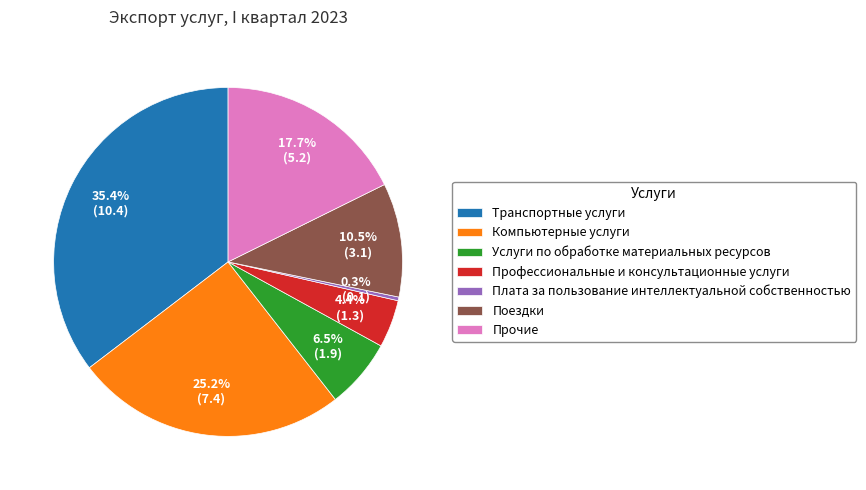

Is there any slice that represents more than half of the pie?

No